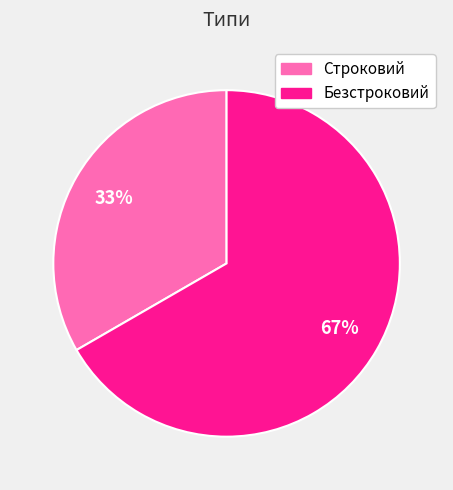

Count the number of slices in the pie.

2